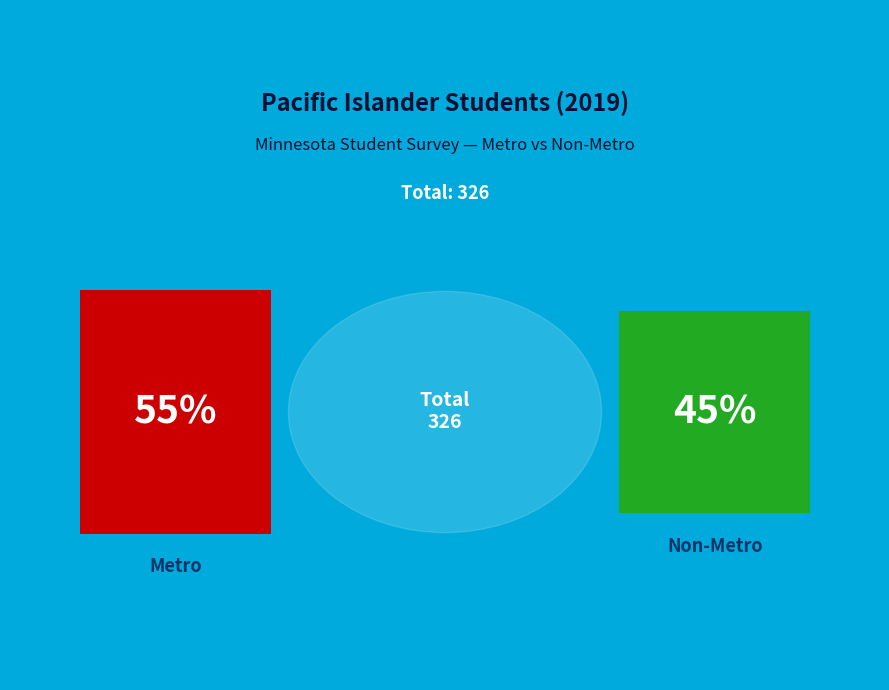

To the nearest percent, what percentage of the pie is Non-Metro?

45%